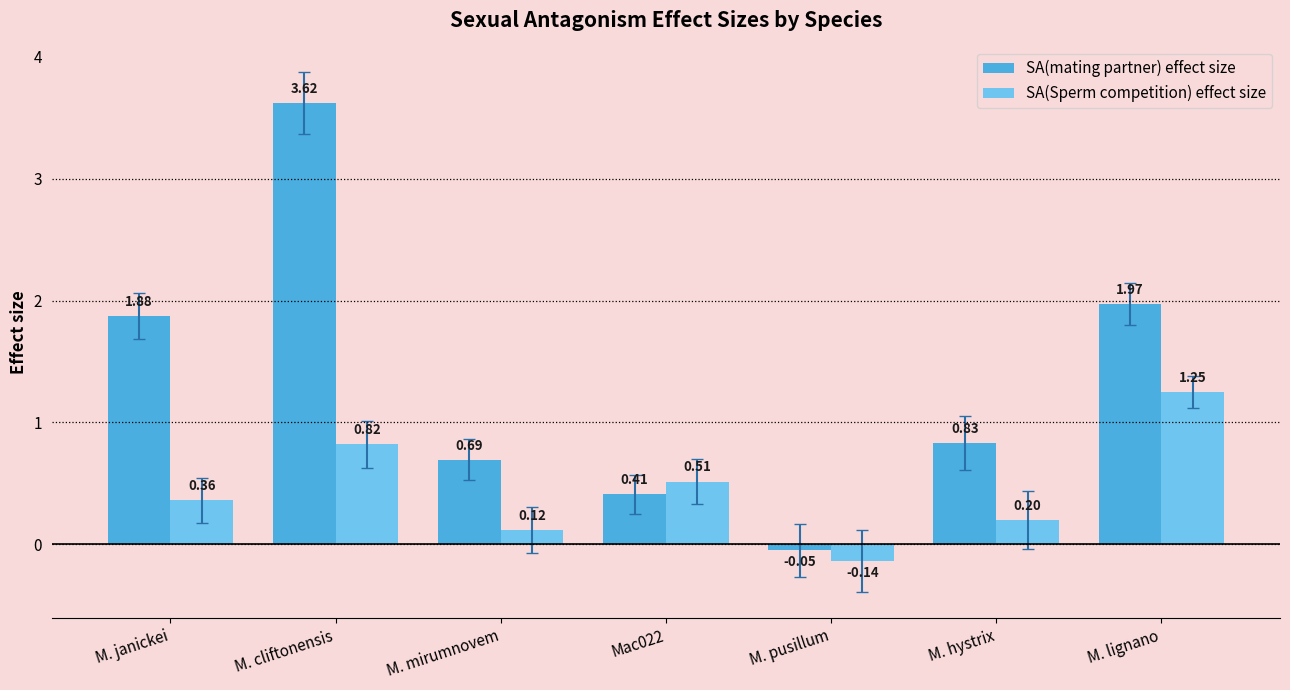

At how many categories does at least one series exceed 3?

1